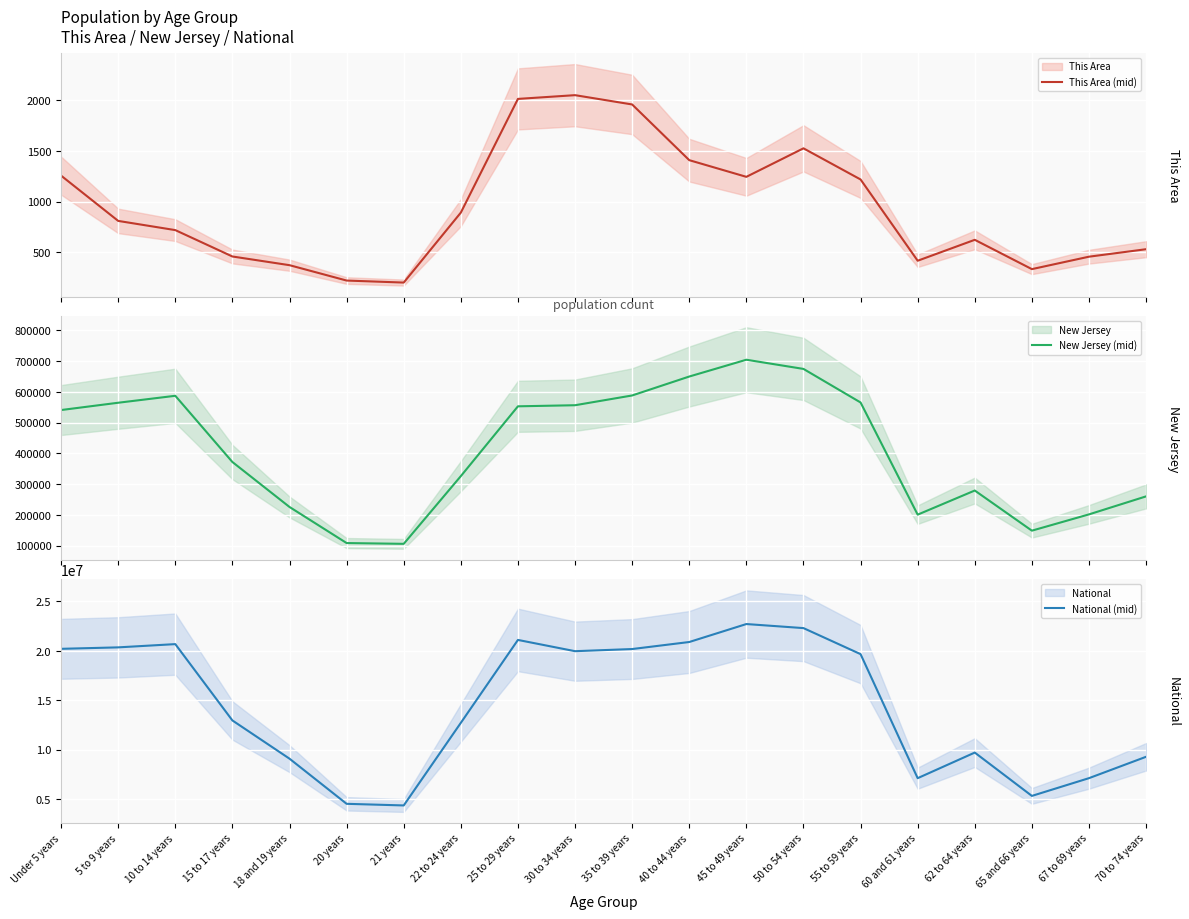

Which series changed the most between 22 to 24 years and 25 to 29 years?

National (mid)